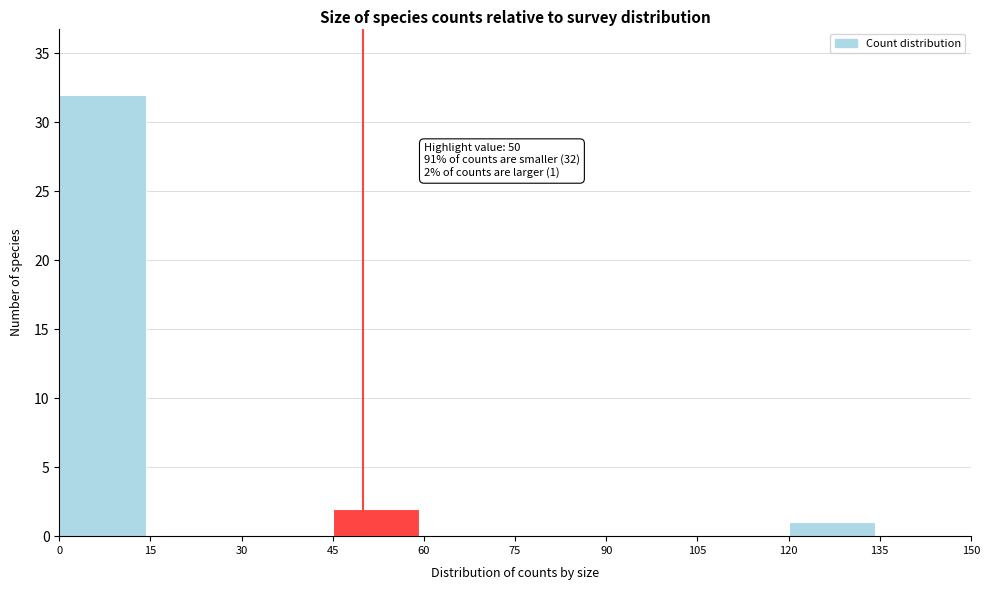

Which range on the x-axis has the tallest bar?

0 to 15